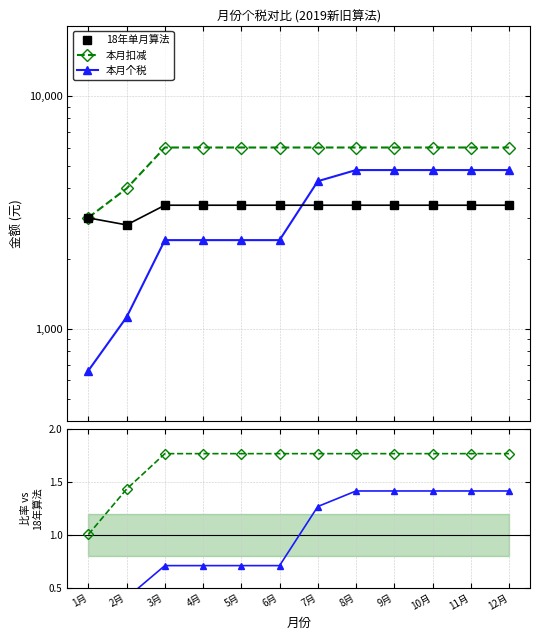

How many lines are shown in the chart?

3